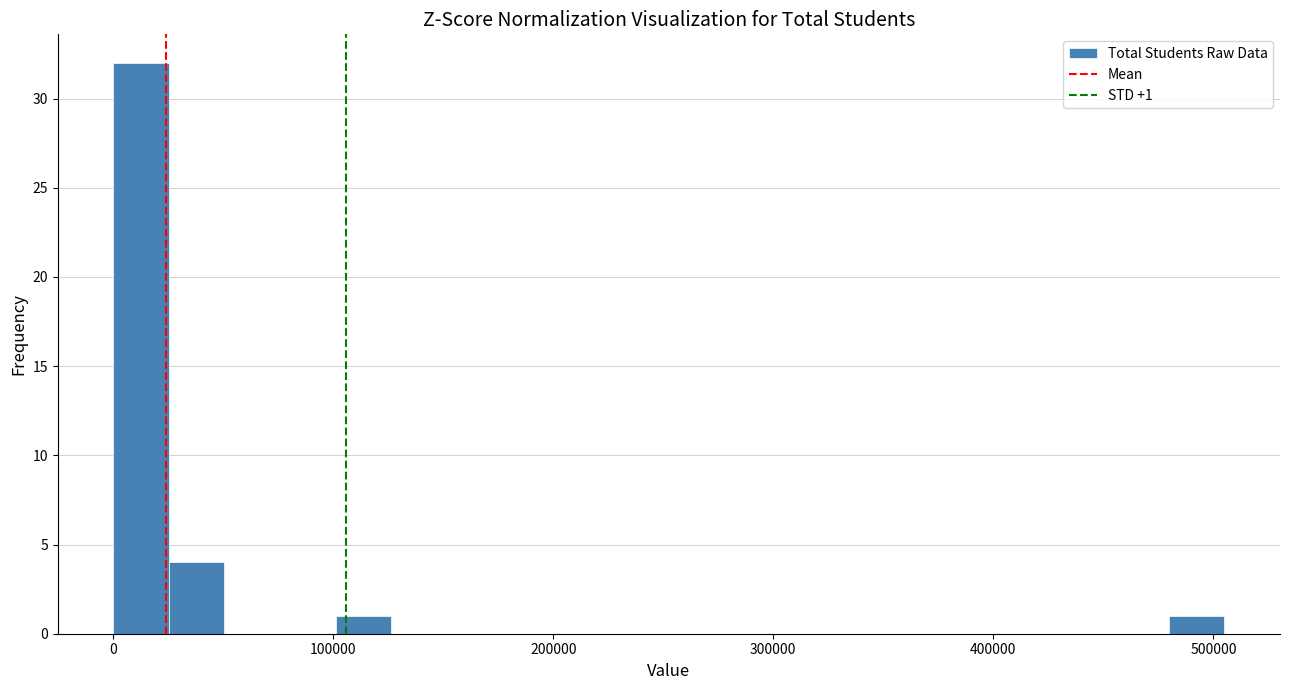

Around what value on the x-axis is the tallest bar? Give the approximate position of its centre, as read against the axis.

10000